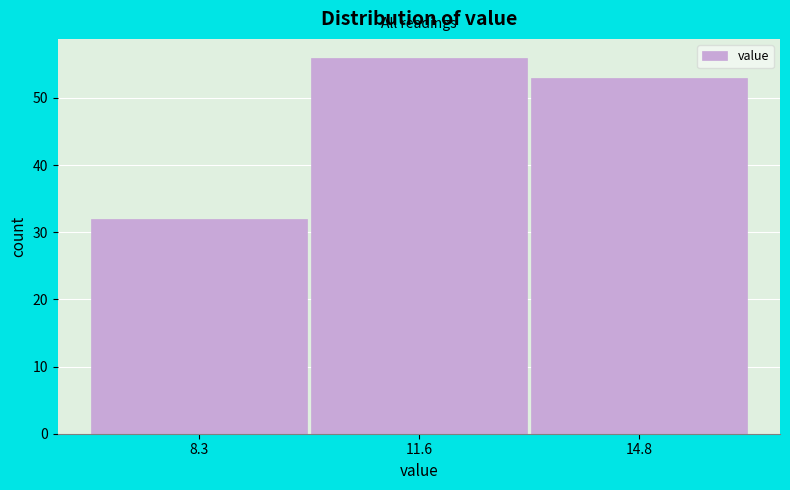

How tall is the bar that spans 10.0 to 13.0 on the x-axis? Neither the bar edges nor the heights are printed on the chart, so give them approximately, as read against the axes.

56